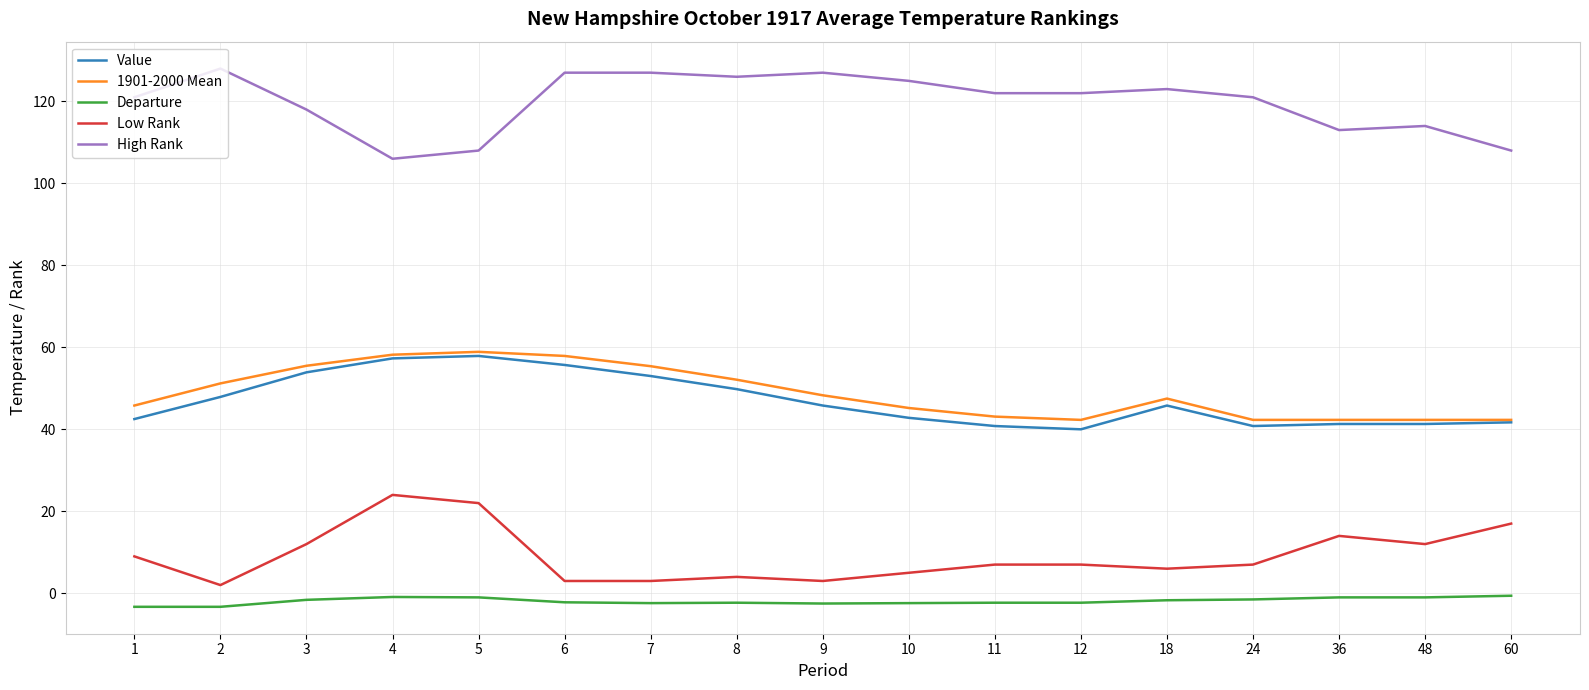

Is it true that 1901-2000 Mean equals 43.1 at 11?

True